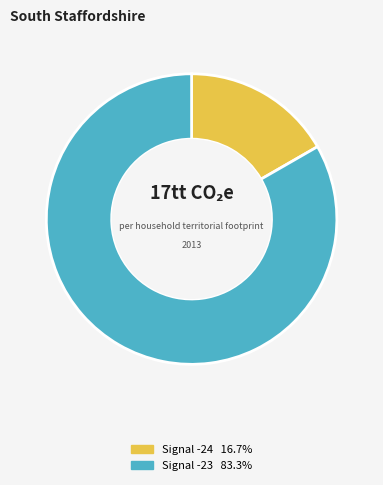

Is there a majority slice in this chart?

Yes